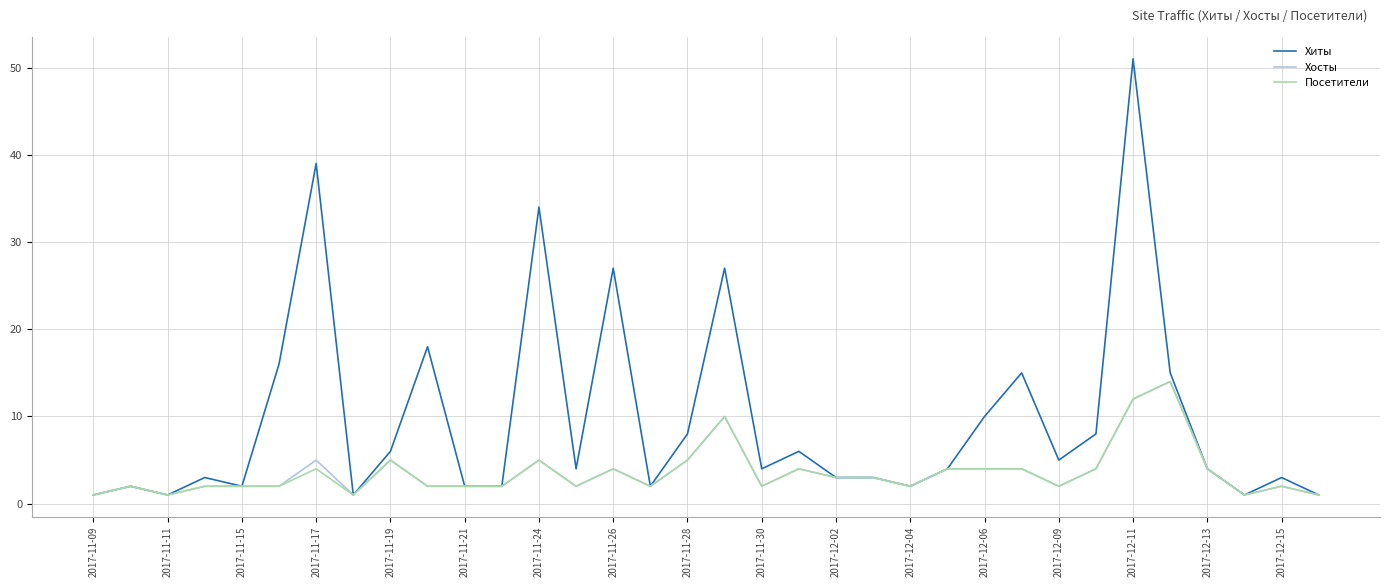

How many lines are shown in the chart?

3